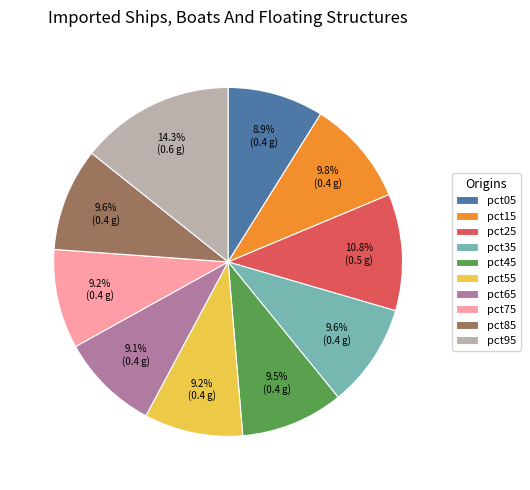

What is the largest slice in the pie chart?

pct95